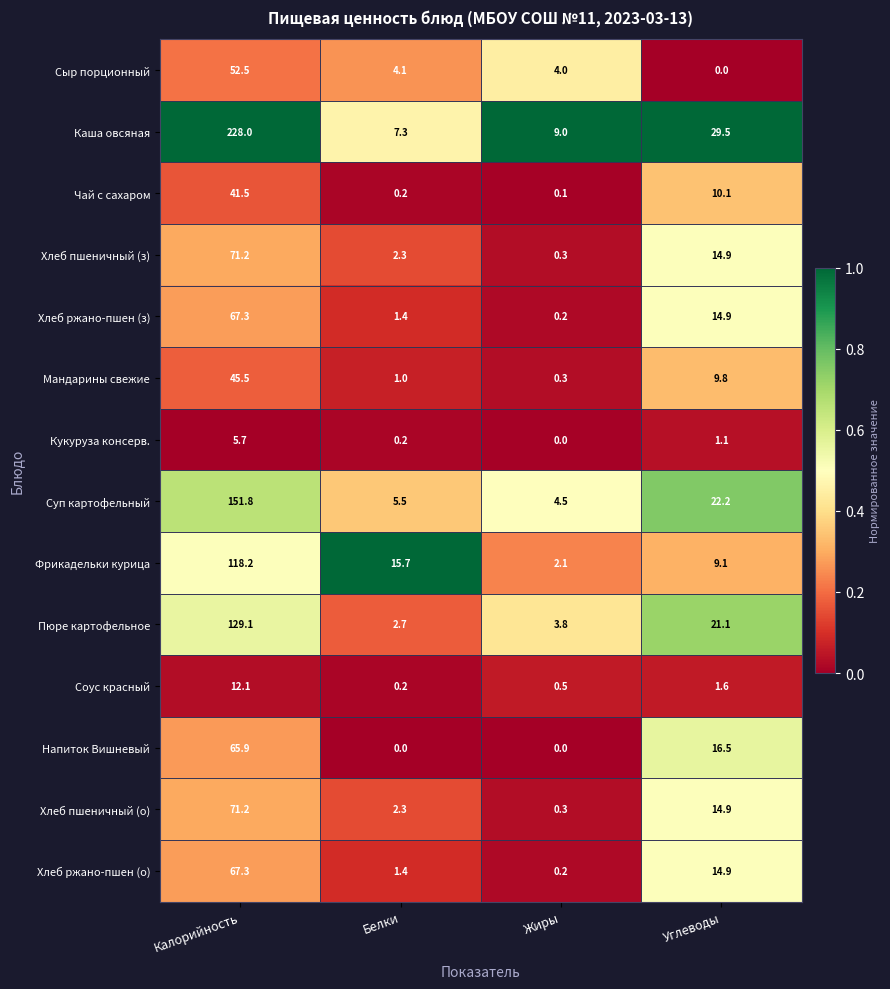

The Пюре картофельное series shows 6.5 at Жиры. True or false?

False